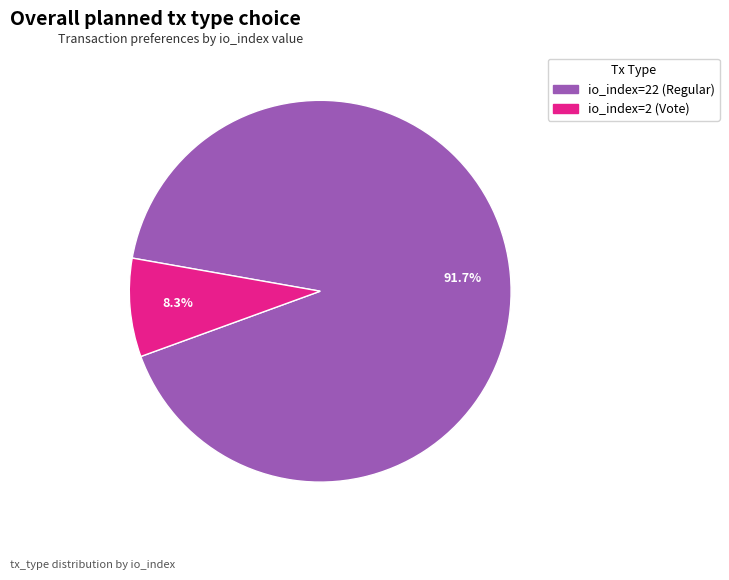

Which slice represents more than half of the pie?

io_index=22 (Regular)